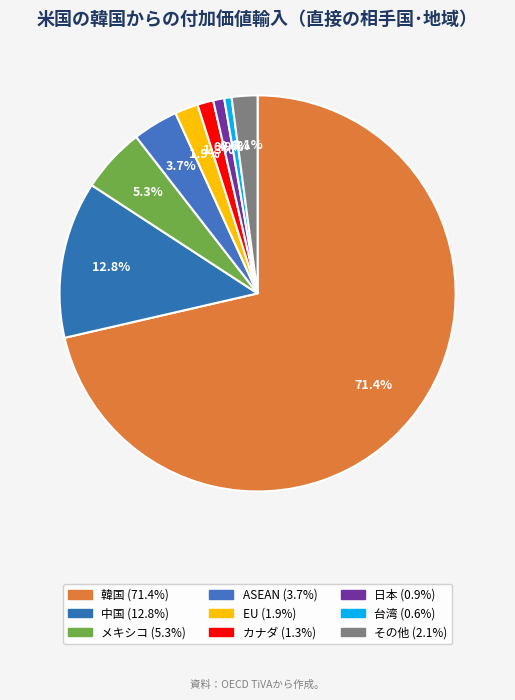

What percentage is the メキシコ slice, to the nearest percent?

5%